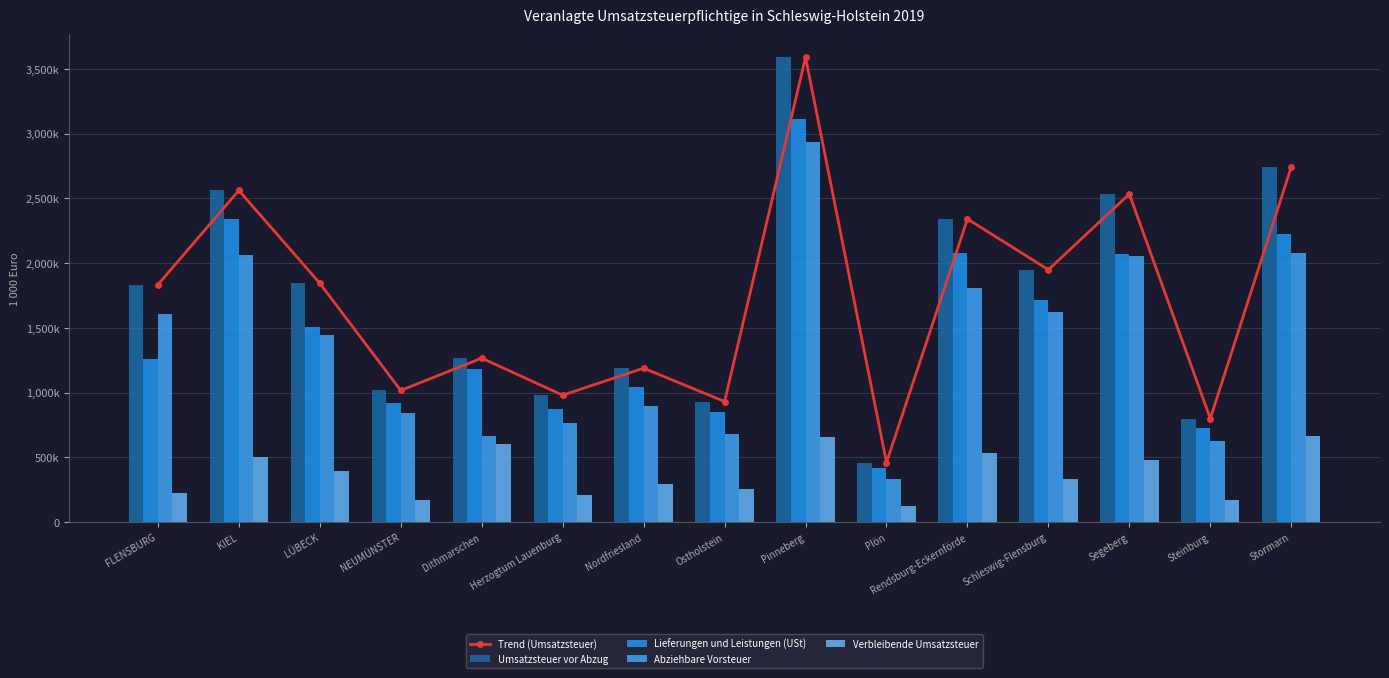

At Herzogtum Lauenburg, list the series in order from largest to smallest.

Trend (Umsatzsteuer), Umsatzsteuer vor Abzug, Lieferungen und Leistungen (USt), Abziehbare Vorsteuer, Verbleibende Umsatzsteuer